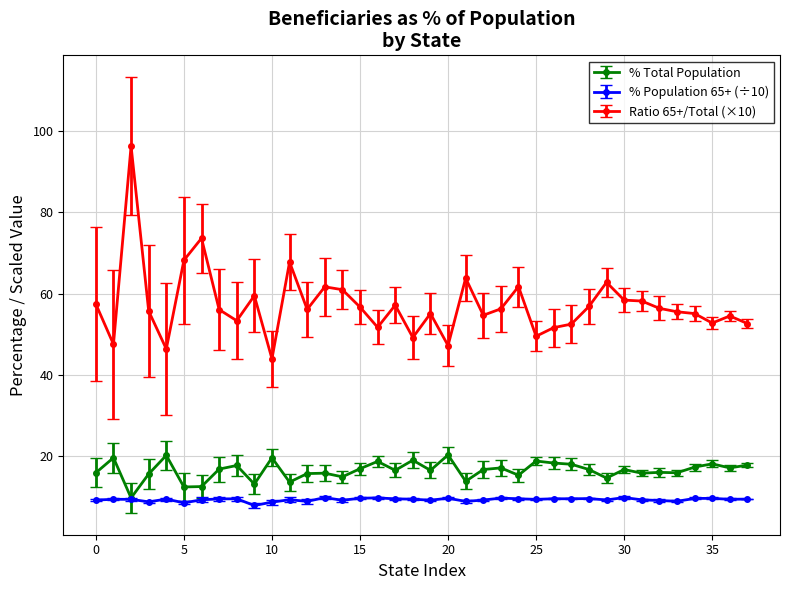

How many categories are shown in the chart?

38